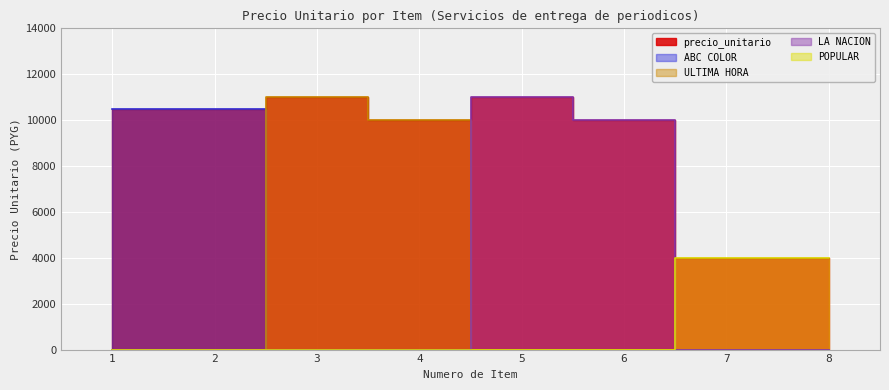

List the labels in order of value, largest first.

3, 5, 1, 2, 4, 6, 7, 8